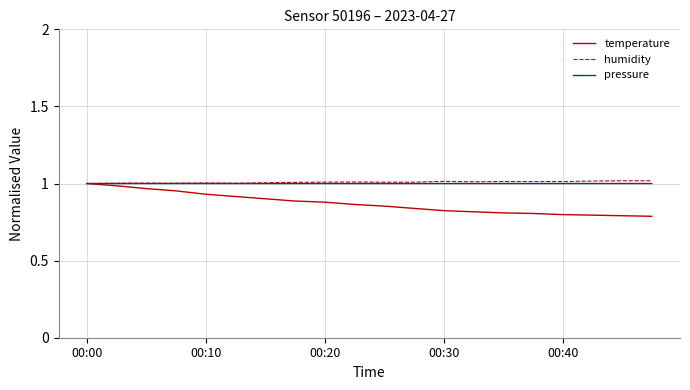

What is the label of the 6th point from the left?

5